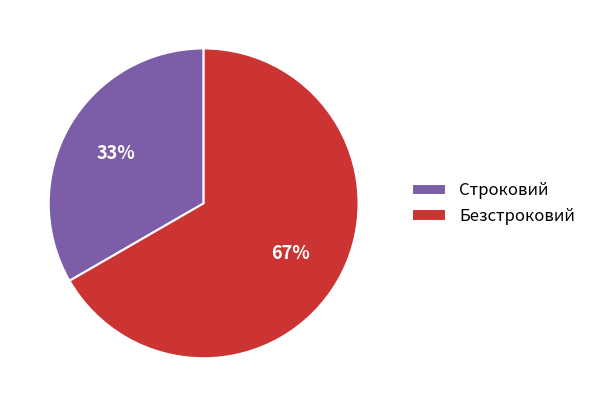

How many segments does this pie chart have?

2